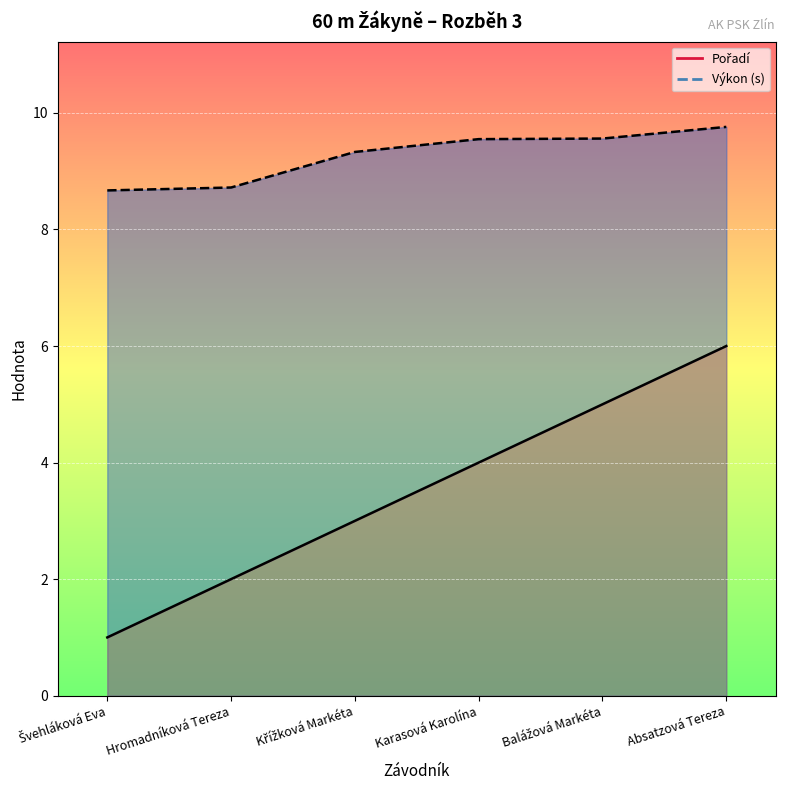

How many data points does each series have?

6